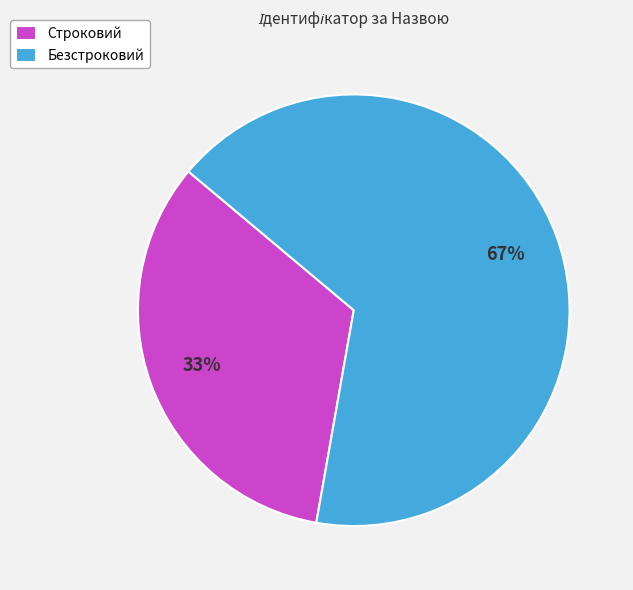

To the nearest percent, what percentage of the pie is Безстроковий?

67%